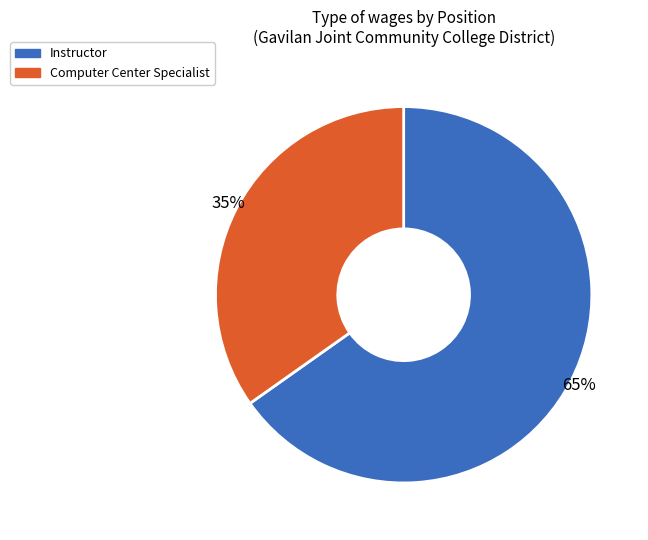

To the nearest percent, what portion does Instructor represent?

65%